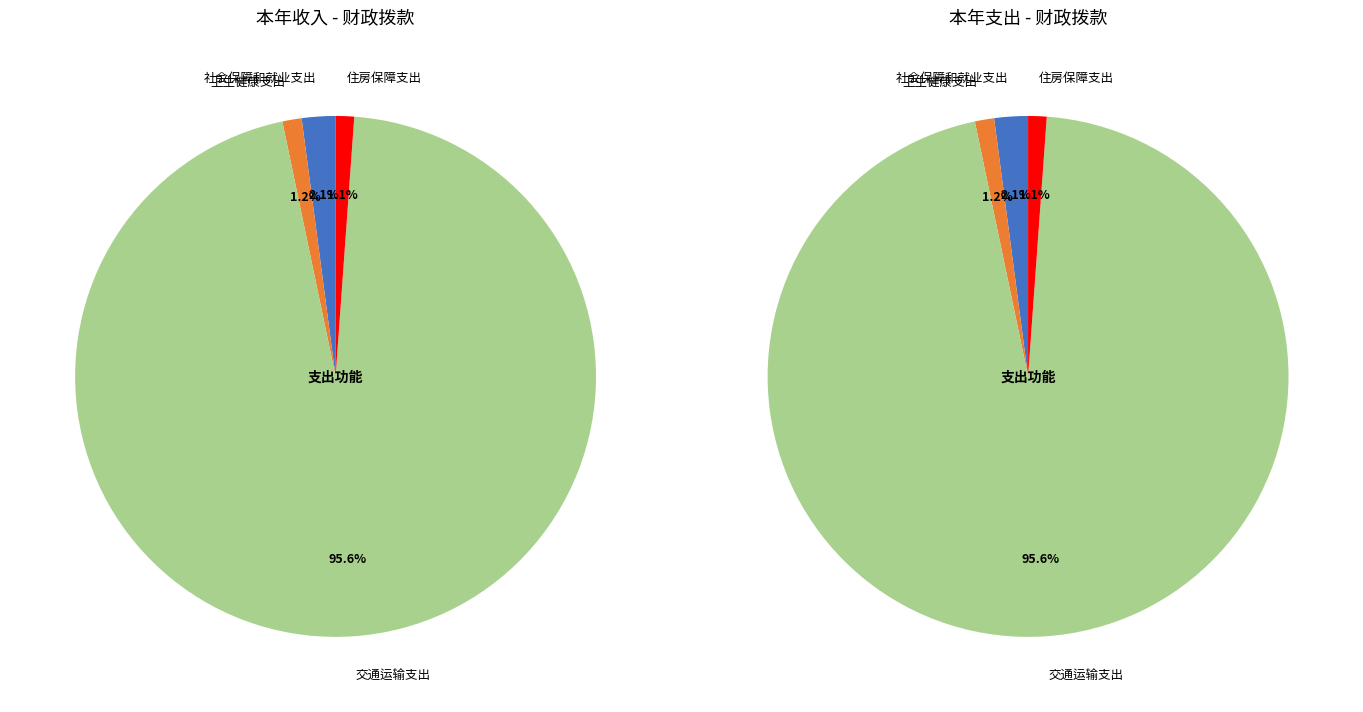

Is it true that 交通运输支出 is 96% of the pie?

True